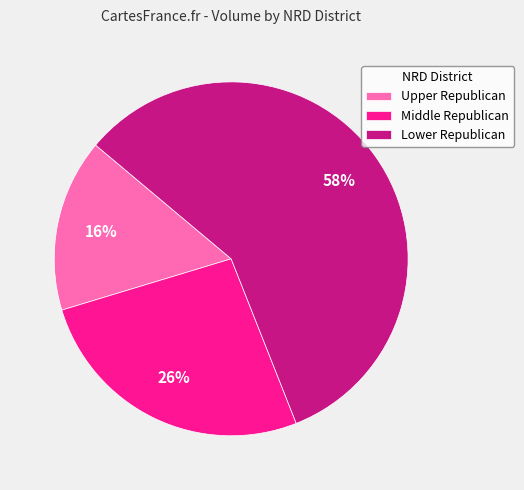

How many slices are in this pie chart?

3